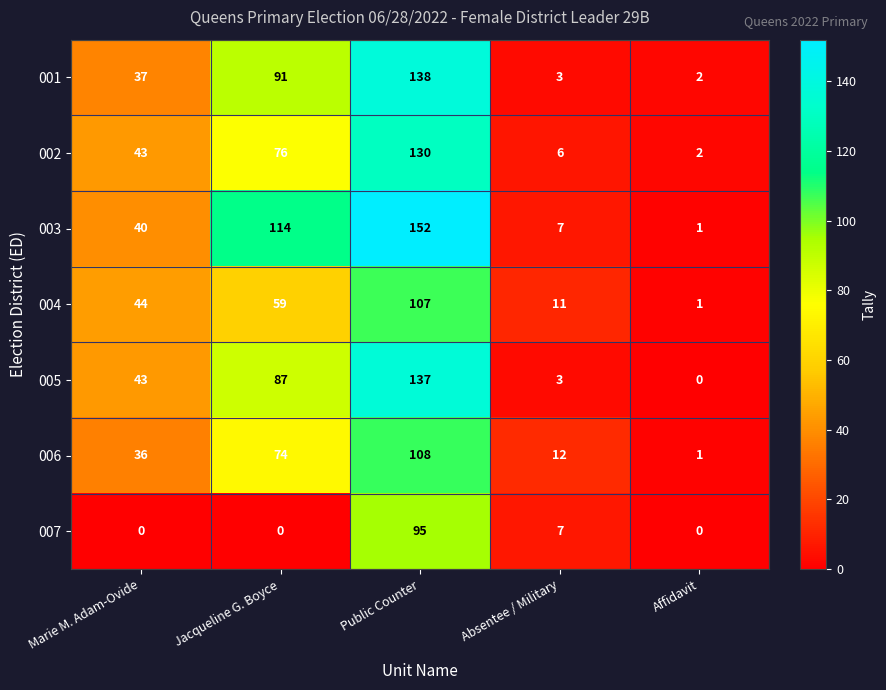

True or false: 001 has a value of 1 at Affidavit.

False